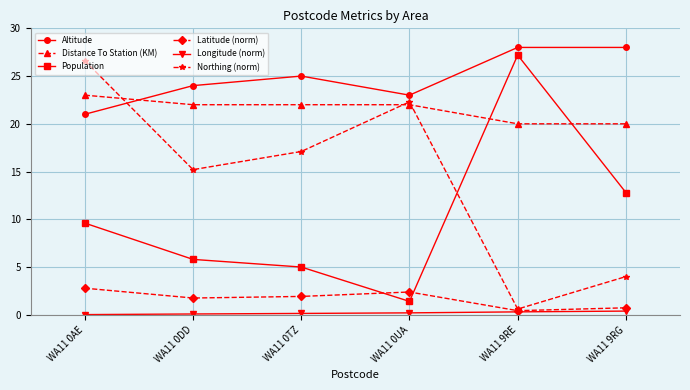

True or false: Distance To Station (KM) and Altitude cross at least once.

True